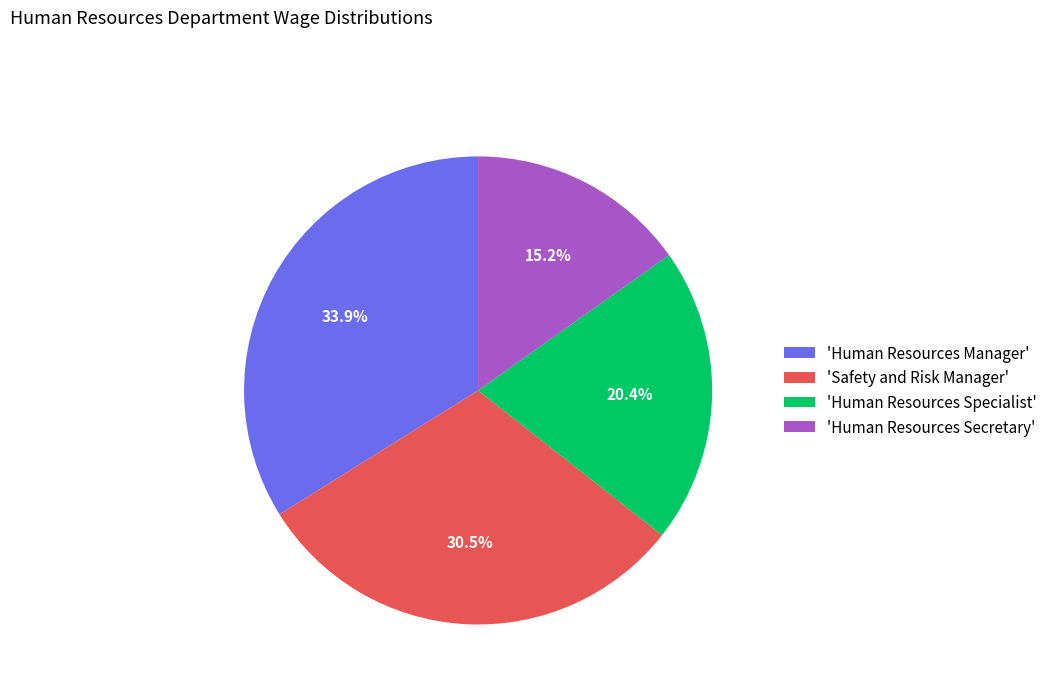

What is the ratio of the value at 'Safety and Risk Manager' to the value at 'Human Resources Specialist'?

1.5